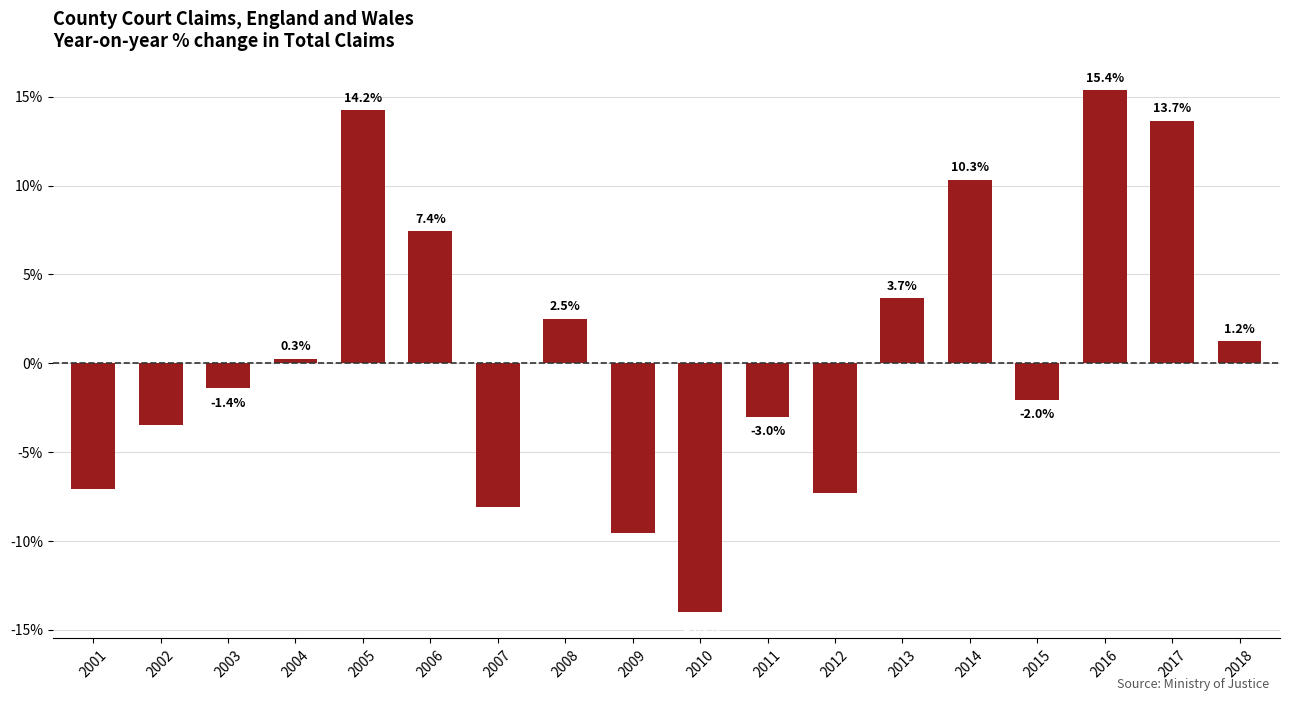

True or false: the data shows 0.3 at 2004.

True